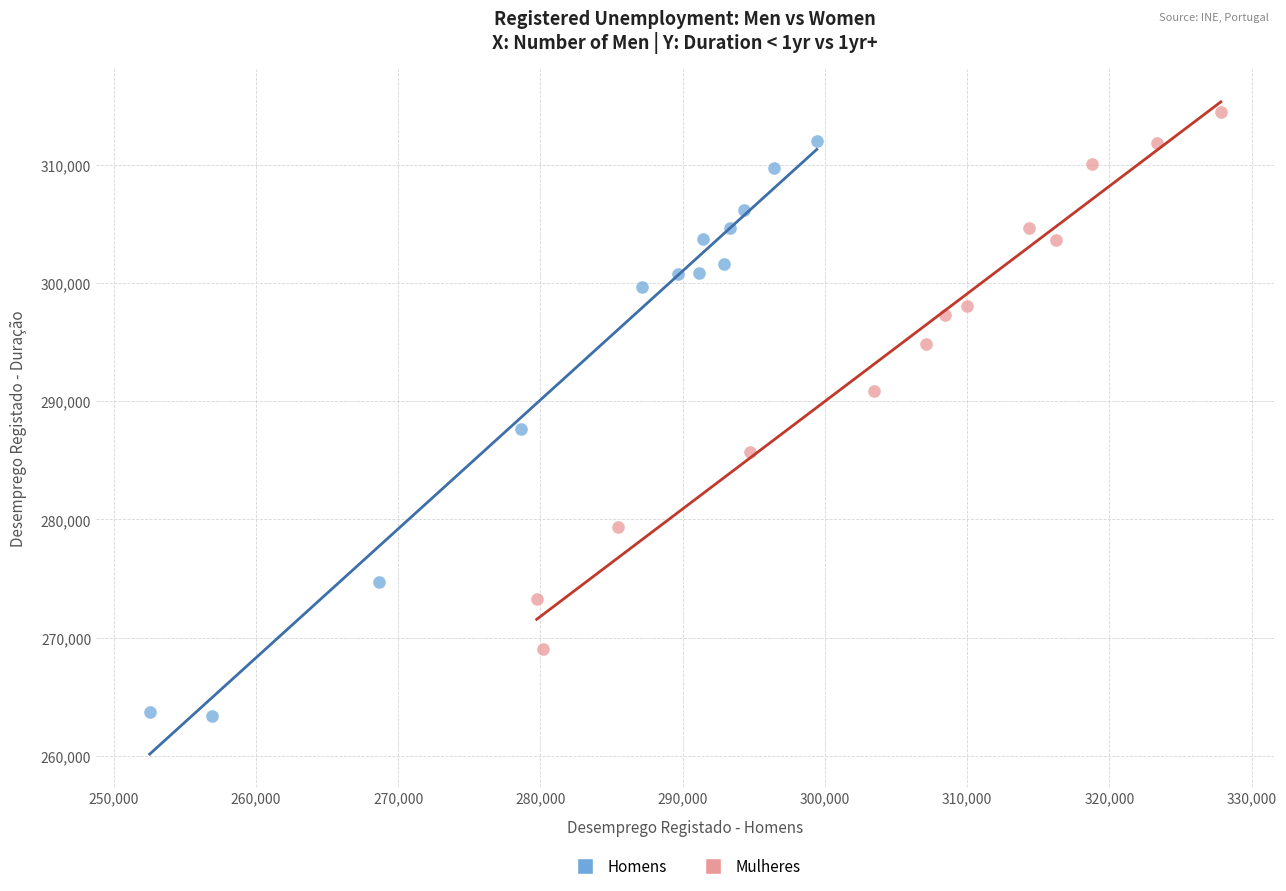

What are all the series names shown in the legend?

Homens, Mulheres